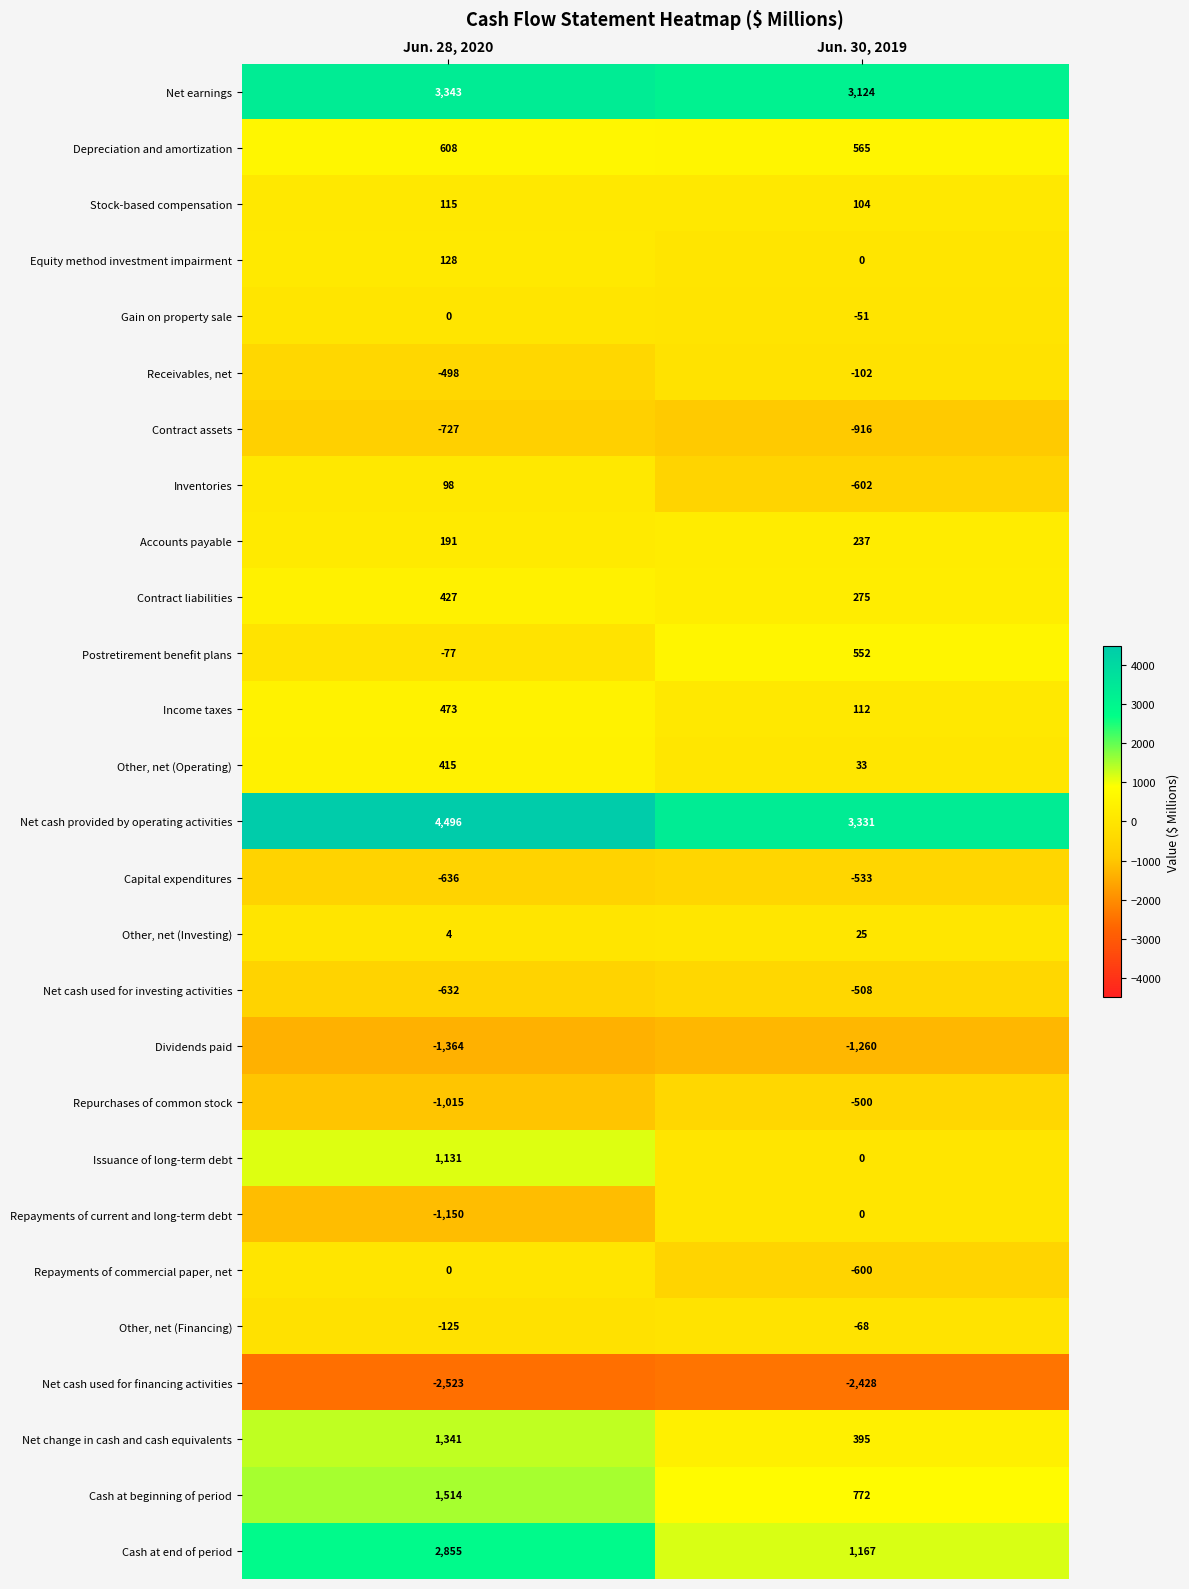

What is the minimum value shown in the chart?

-2523